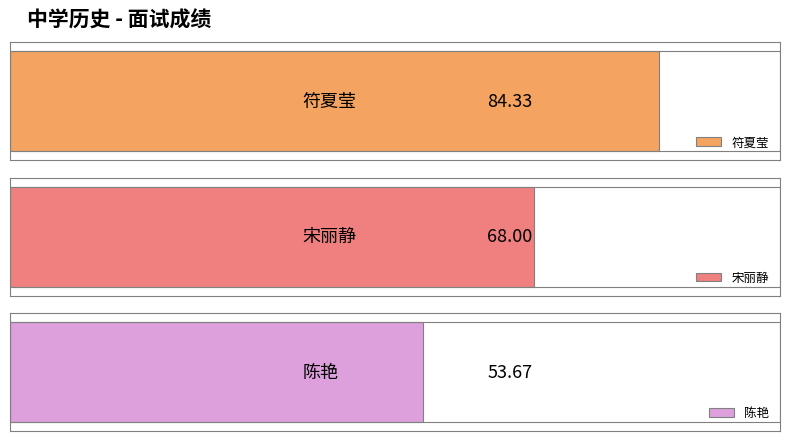

What is the value of the 3rd bar from the left?

53.7